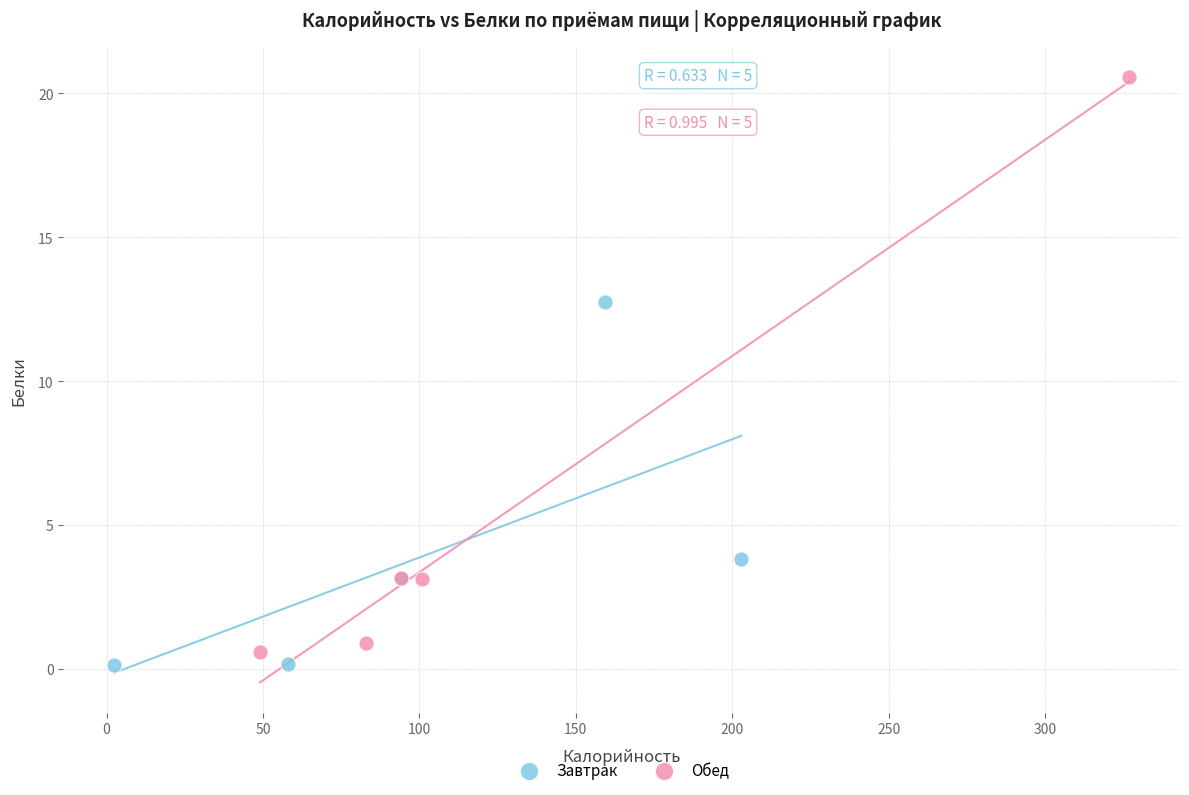

Which series has the widest spread of Y values?

Обед